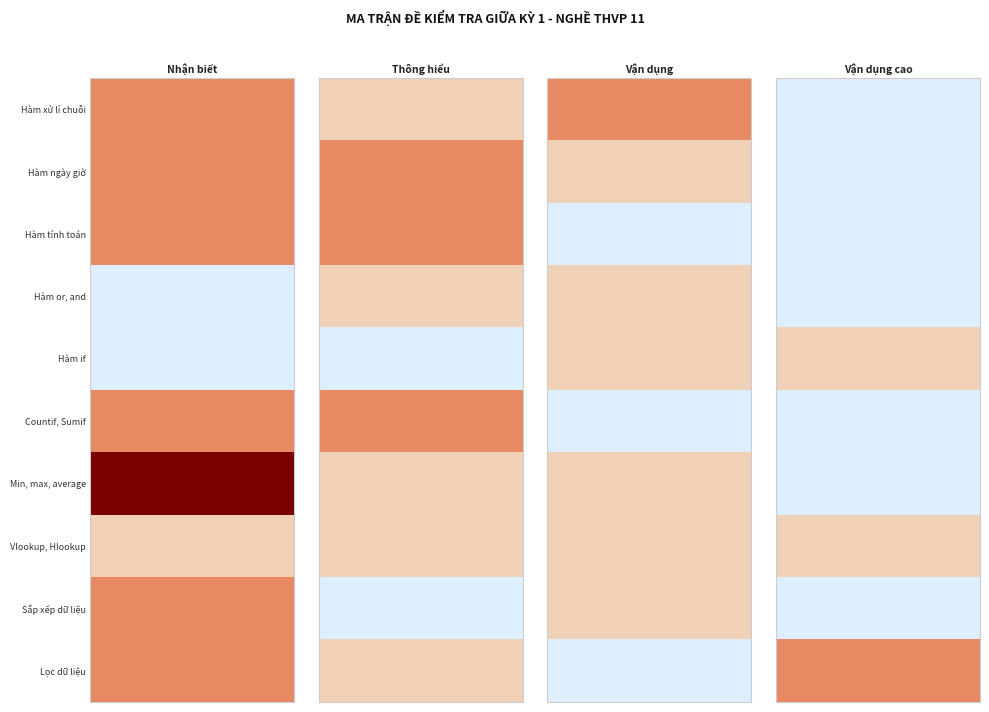

Reading left to right, transcribe all the data shown in this chart.

Nhận biết: 2	2	2	0	0	2	4	1	2	2
Thông hiểu: 1	2	2	1	0	2	1	1	0	1
Vận dụng: 2	1	0	1	1	0	1	1	1	0
Vận dụng cao: 0	0	0	0	1	0	0	1	0	2